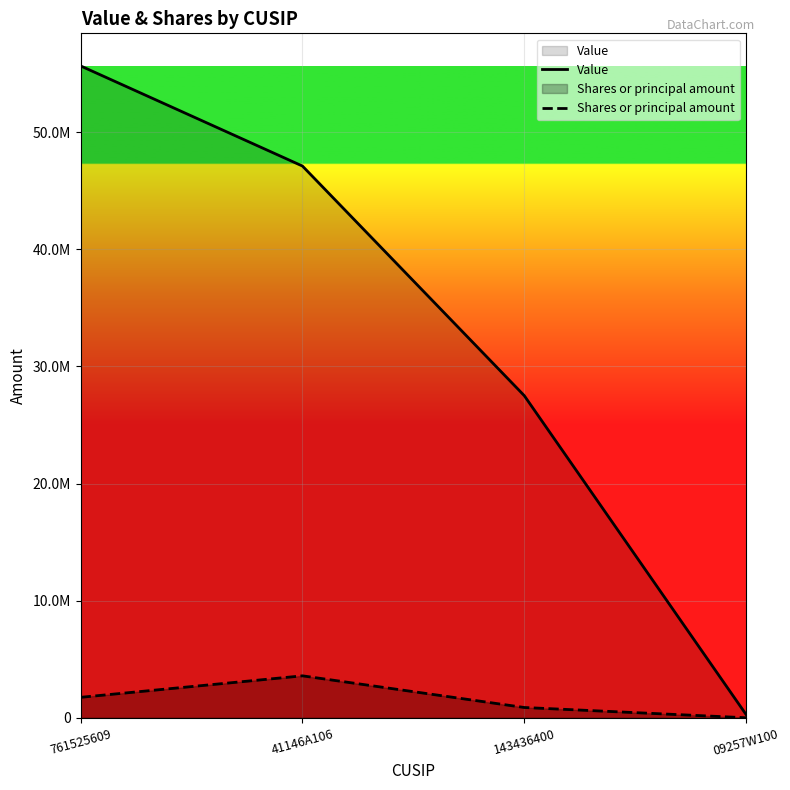

What is the spread (max minus min) of values at 41146A106?

43517463